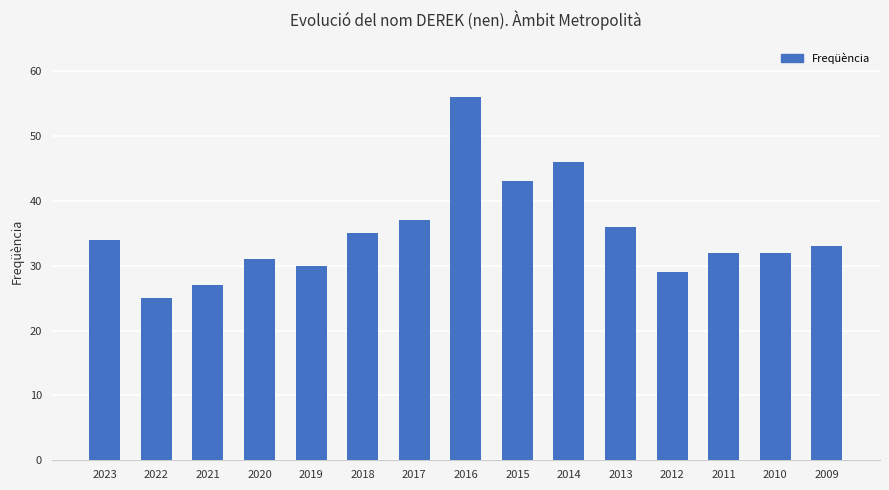

What is the sum of all values?

526